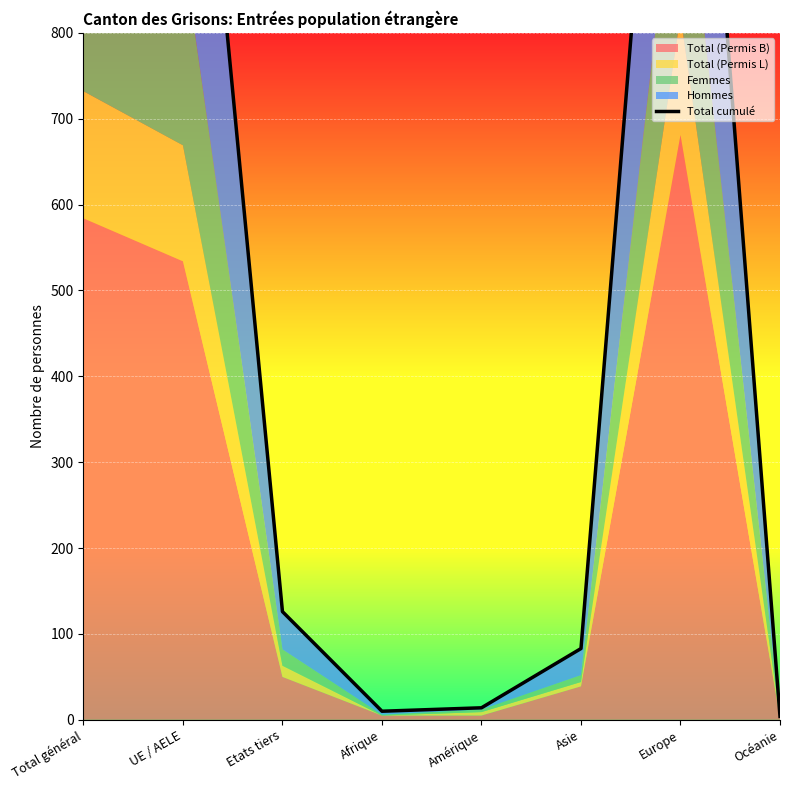

What position from the left is Amérique?

5